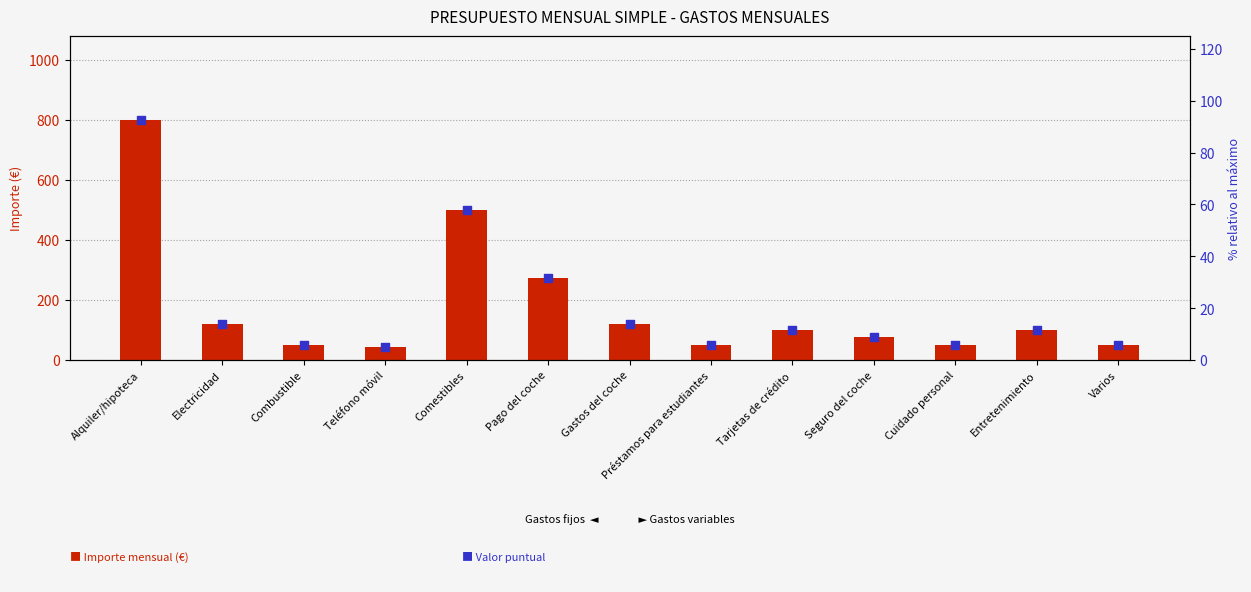

Which series has the largest Y range (max minus min)?

Importe (€)